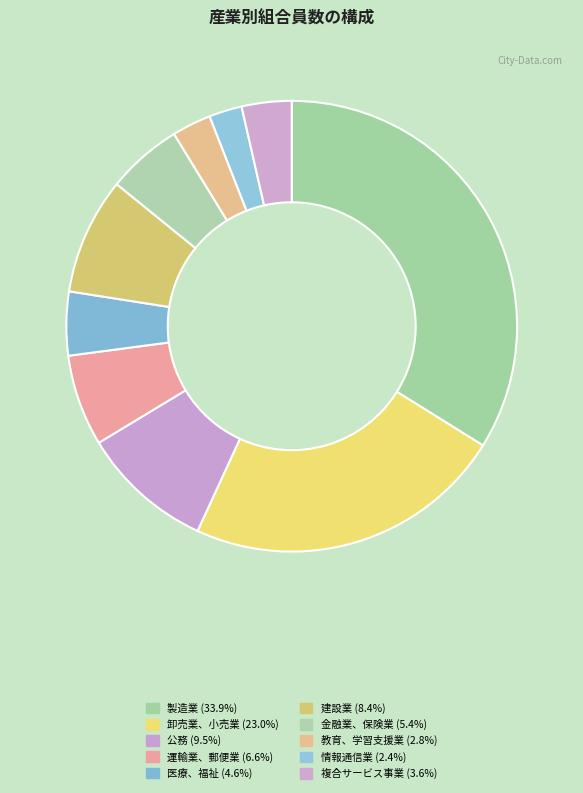

How many segments does this pie chart have?

10